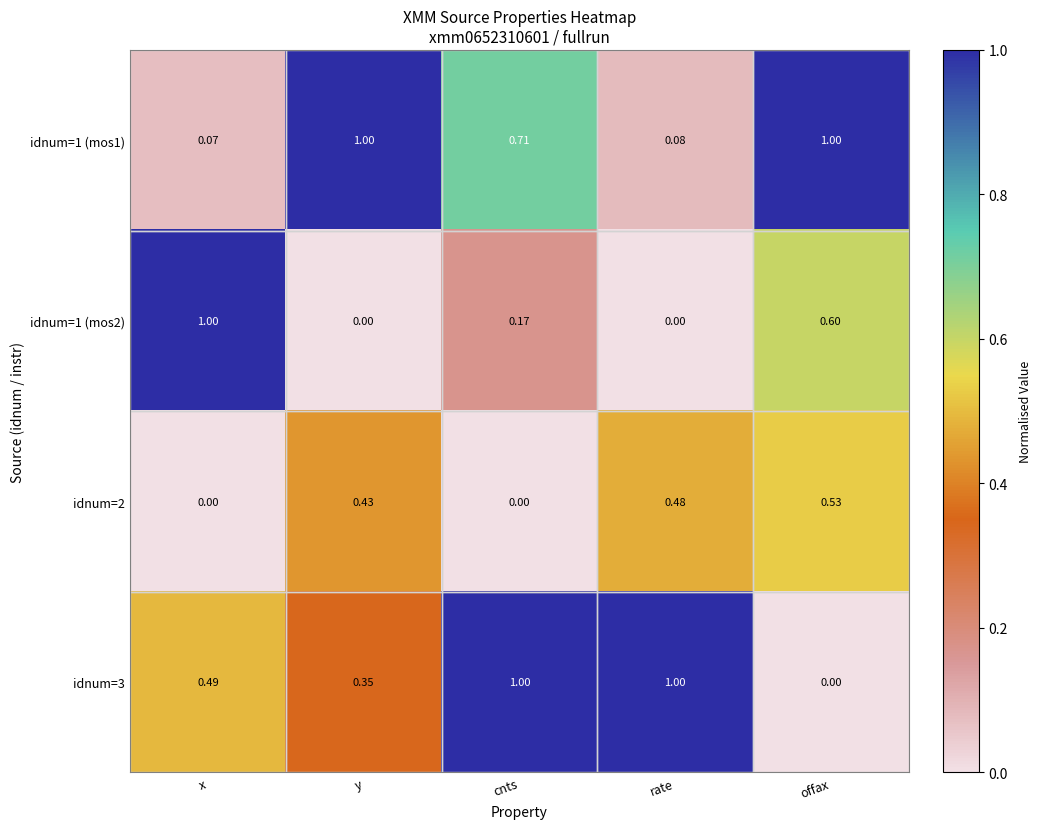

At how many categories does at least one series exceed 0?

5